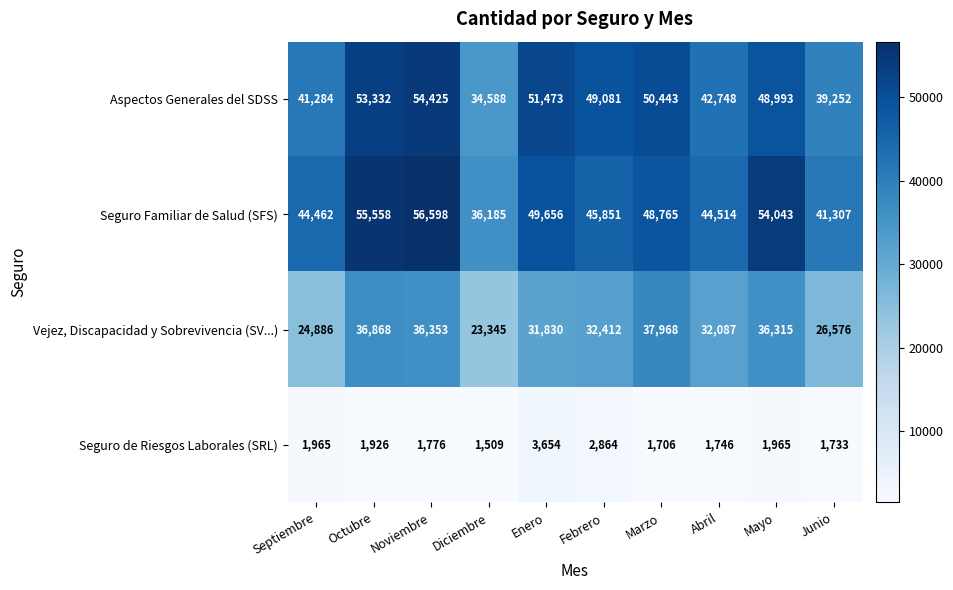

Where is Seguro de Riesgos Laborales (SRL) nearest to the value 2581?

Febrero